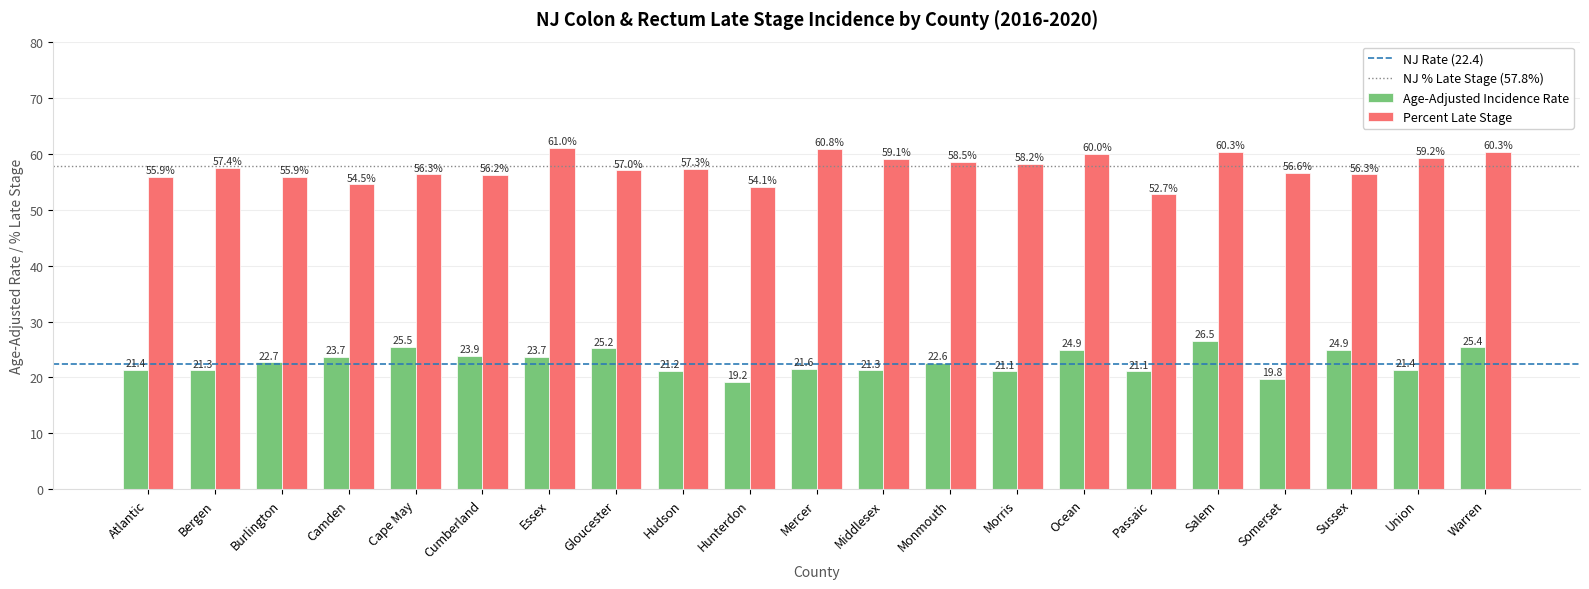

What is the approximate value of Percent Late Stage at Mercer?

60.8